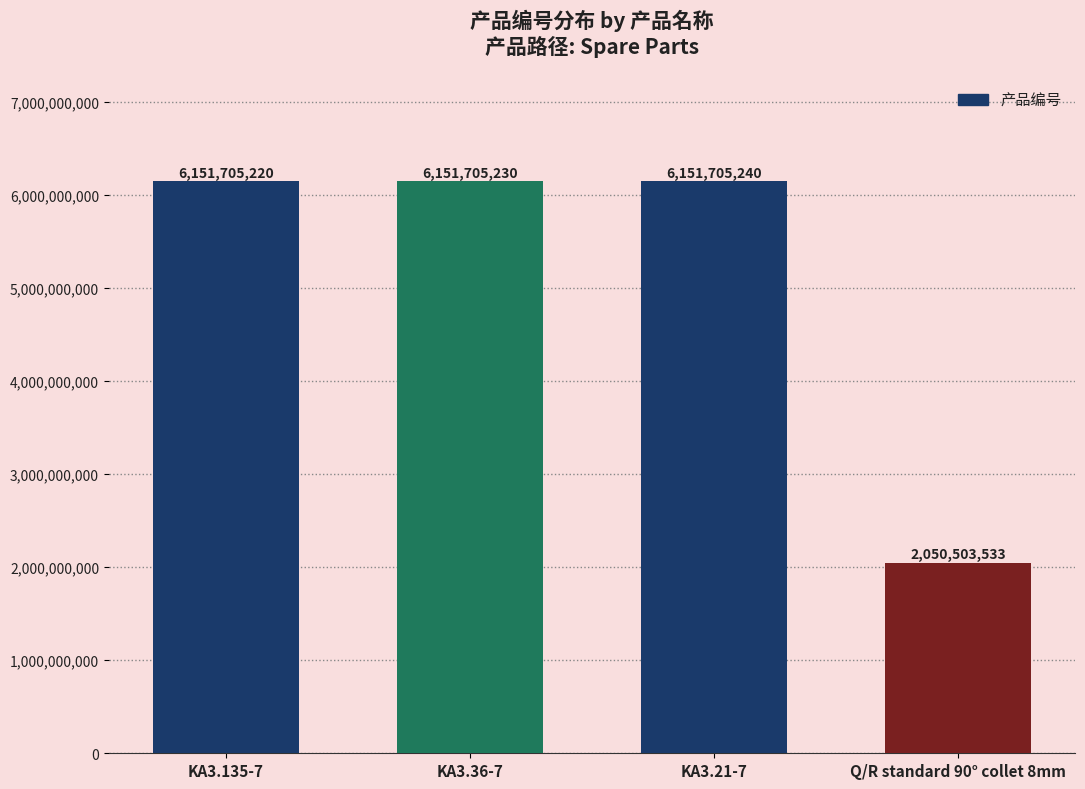

Does the chart contain stacked bars?

No